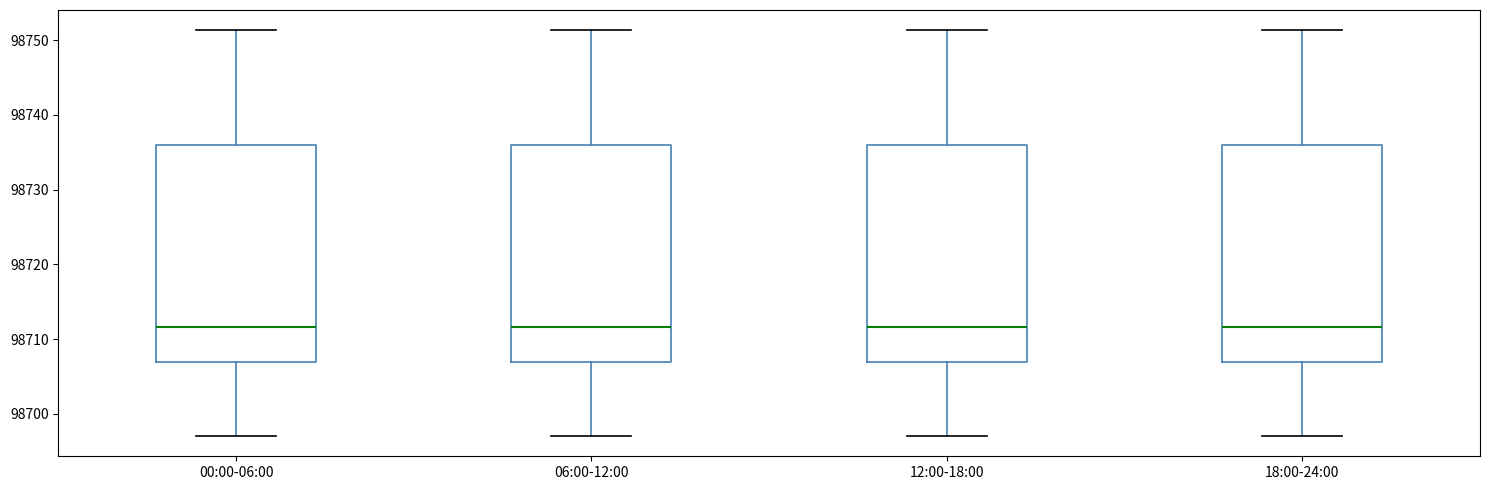

Where is the upper edge of the box for 12:00-18:00 on the y-axis? The values are not printed on the chart, so give them approximately, as read against the axis.

98736